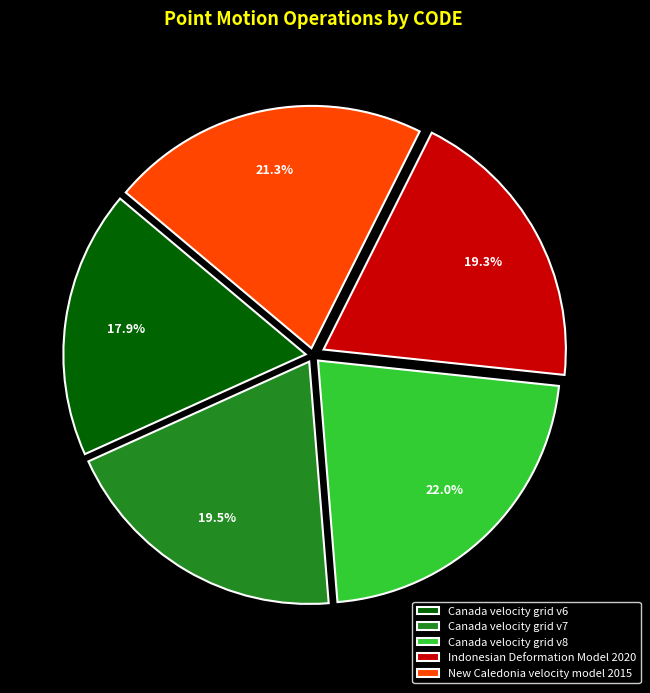

Which category has the biggest portion of the pie?

Canada velocity grid v8